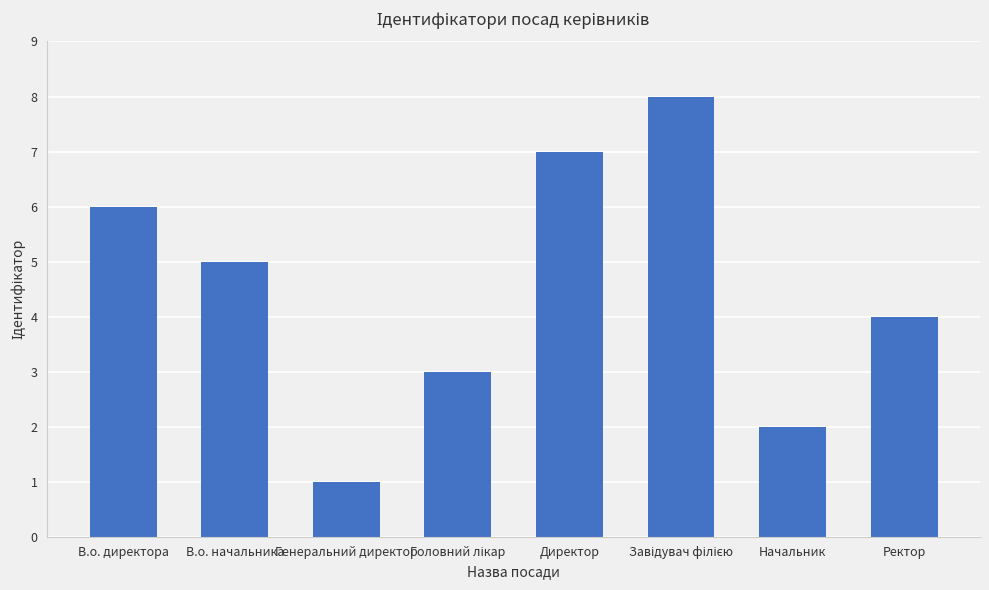

At which label does the data first exceed 5?

В.о. директора